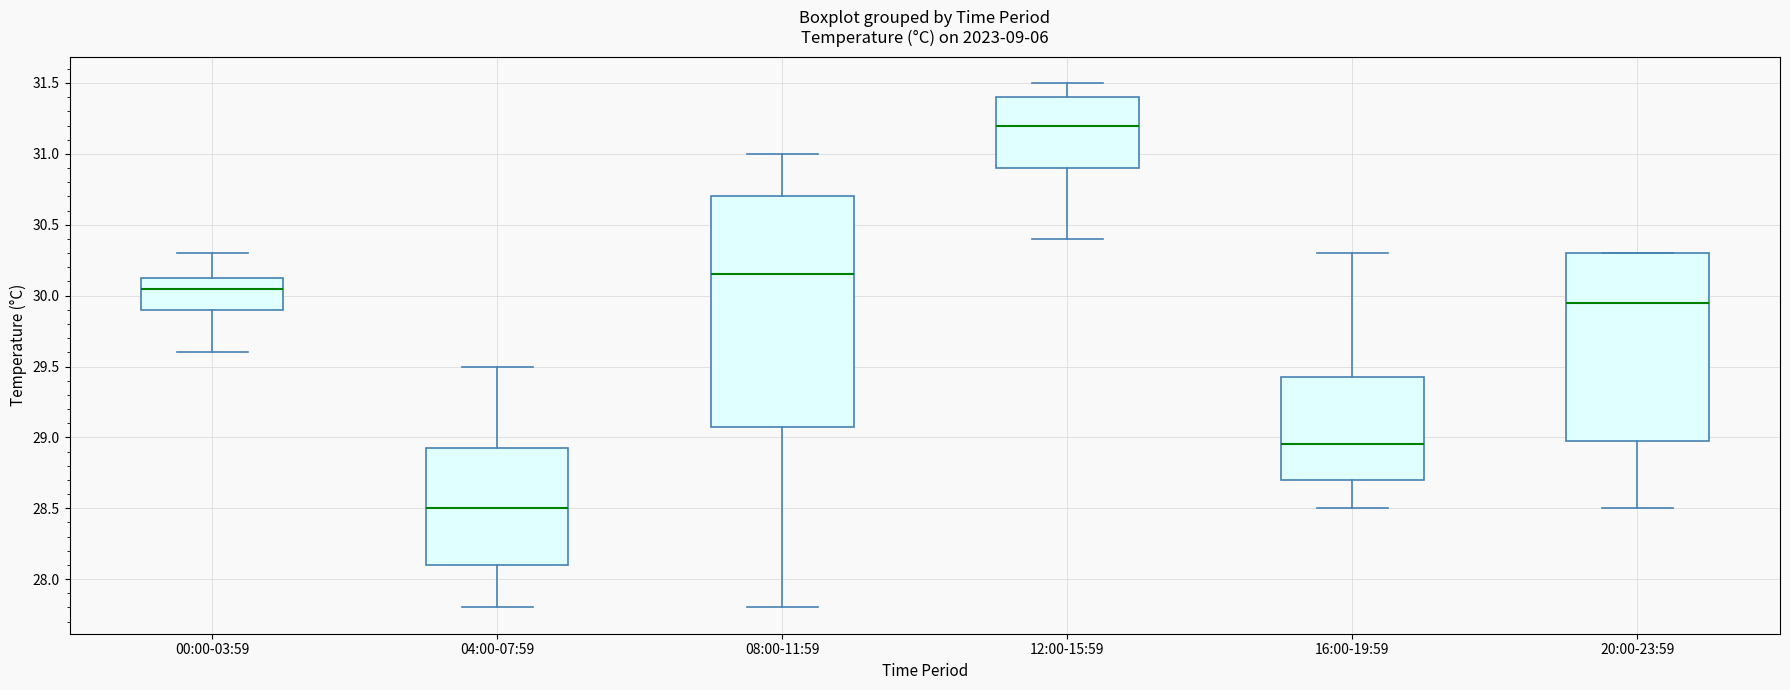

Where does the median line of the box for 08:00-11:59 sit on the y-axis? The values are not printed on the chart, so give them approximately, as read against the axis.

30.15